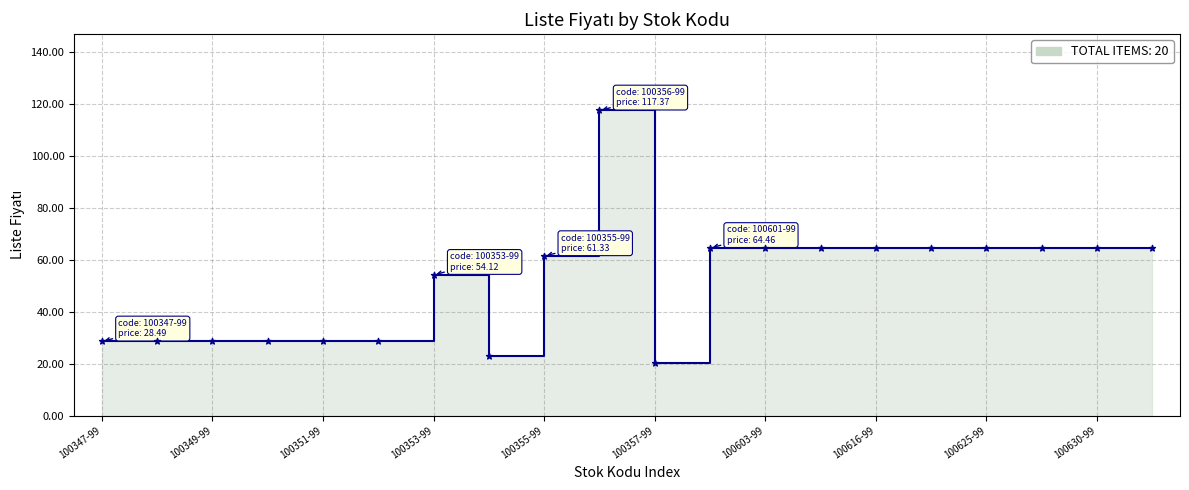

What is the change in value from 100347-99 to 100630-99?

+36.0